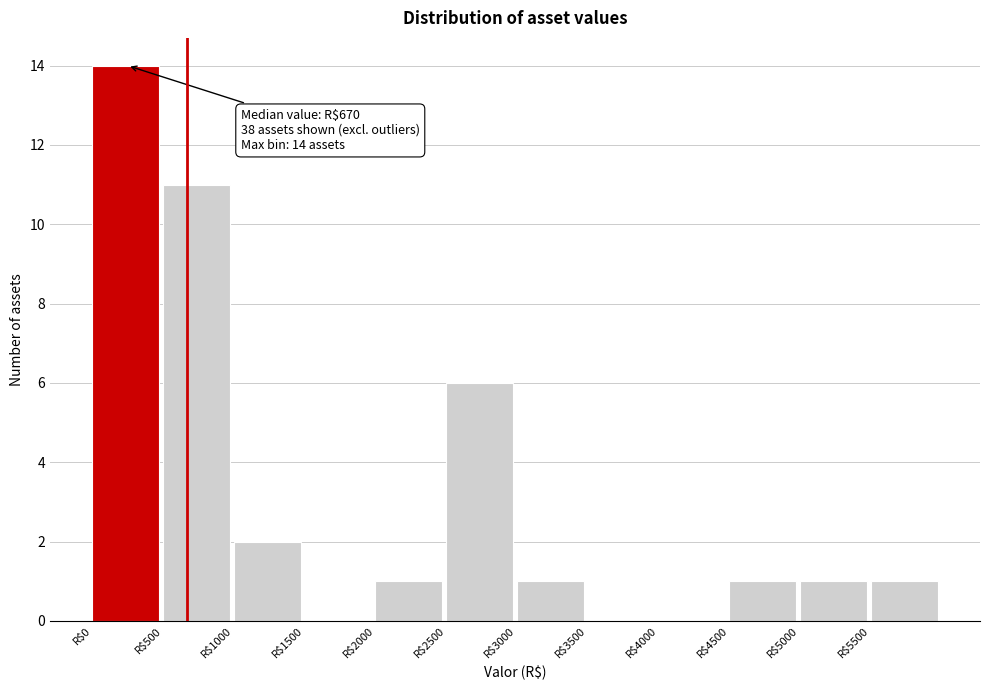

Which range on the x-axis has the tallest bar?

0 to 500